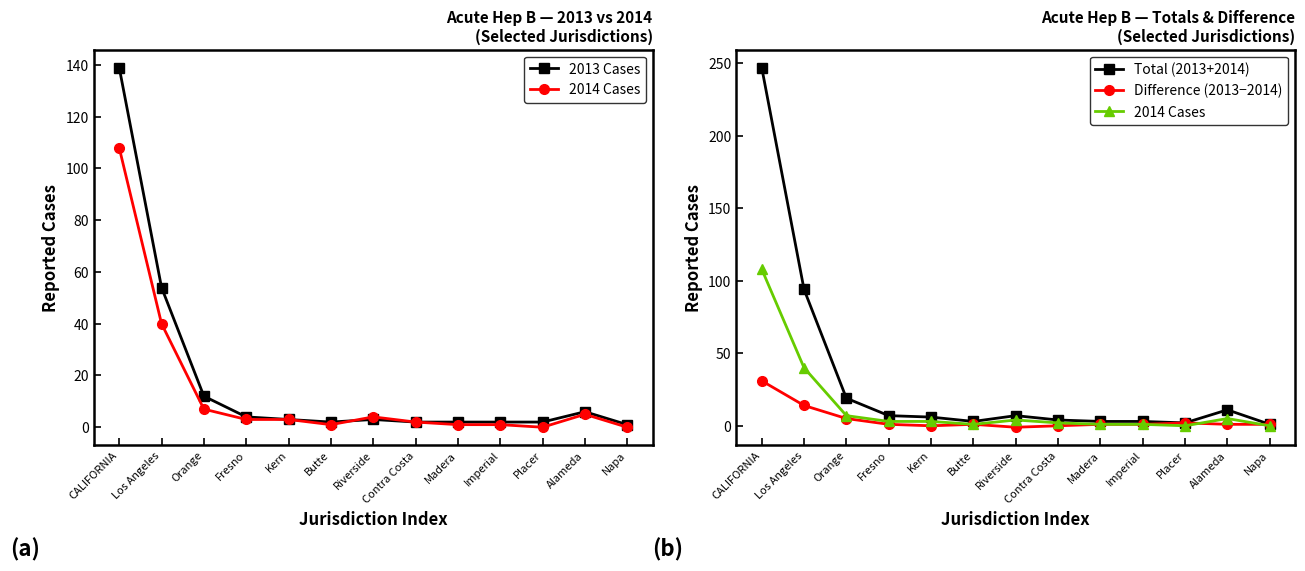

What are all the series names shown in the legend?

2013 Cases, 2014 Cases, Total (2013+2014), Difference (2013−2014)